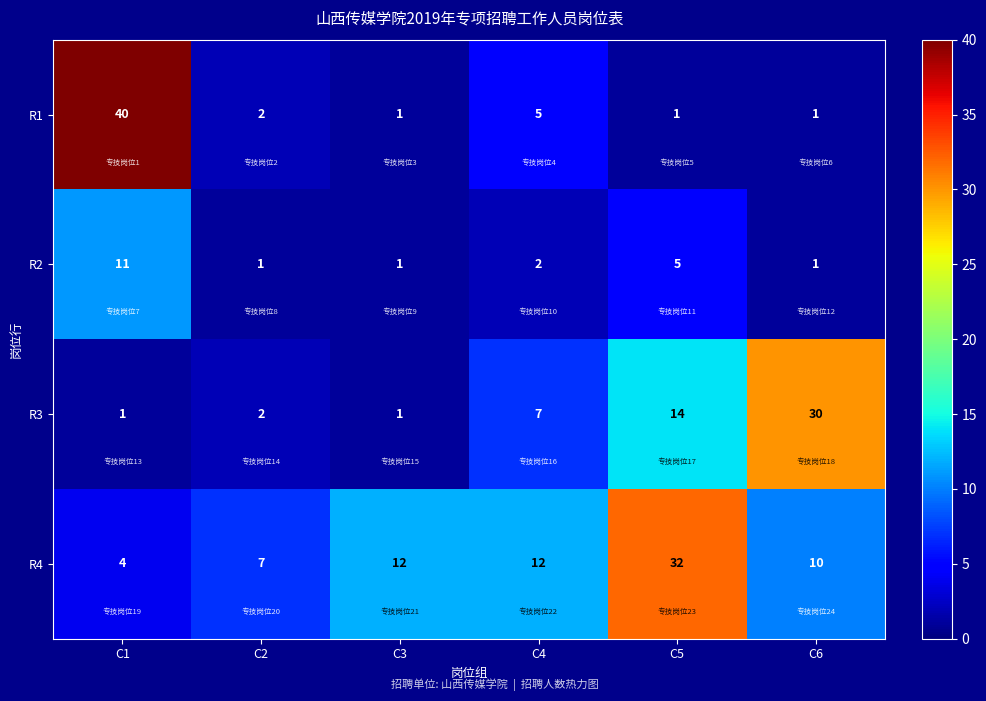

Between C2 and C5, which series saw the biggest shift?

R4